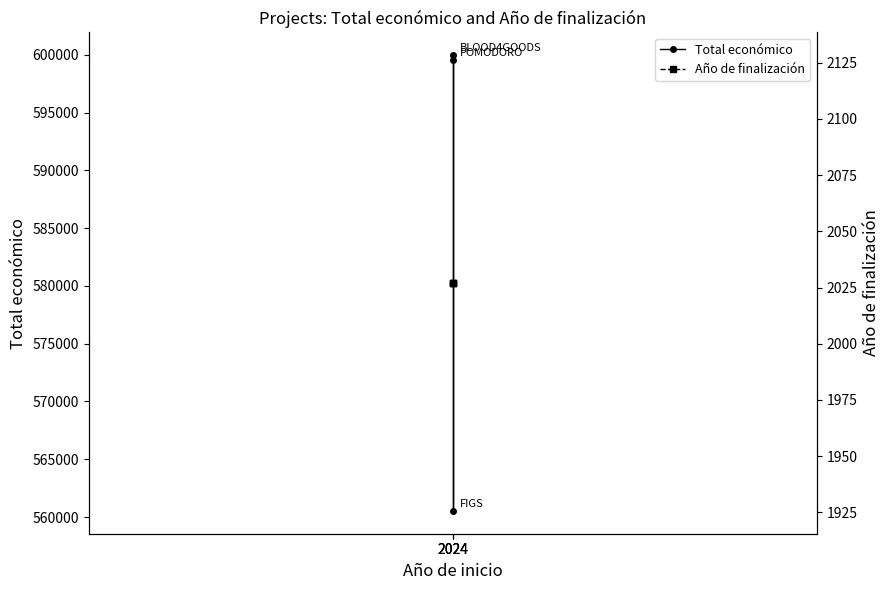

Is it true that Total económico equals 599540 at 2024?

True